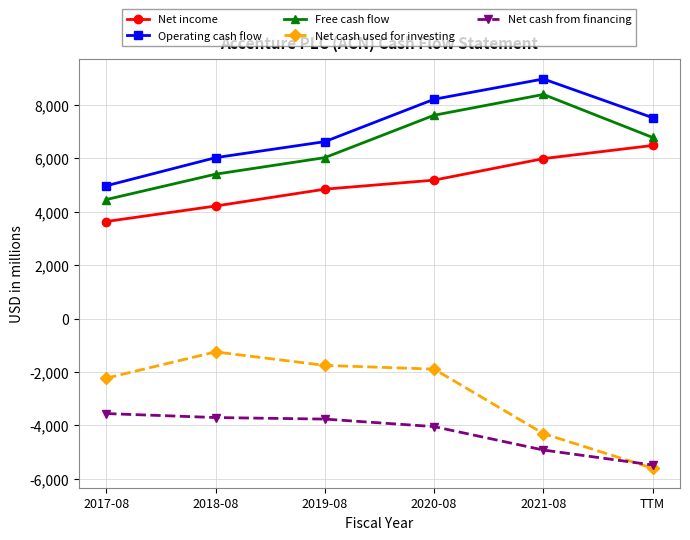

What is the label of the 2nd point from the right?

2021-08